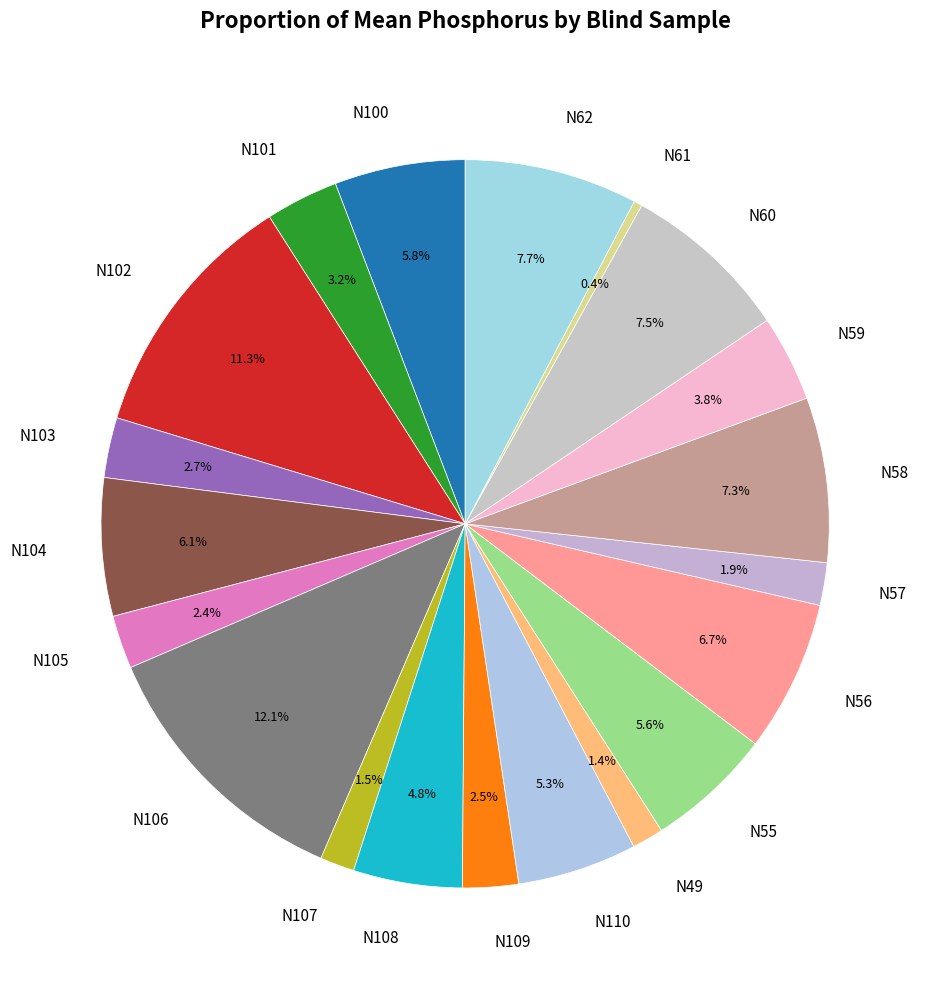

To the nearest percent, what is the combined percentage of N106 and N102?

23%